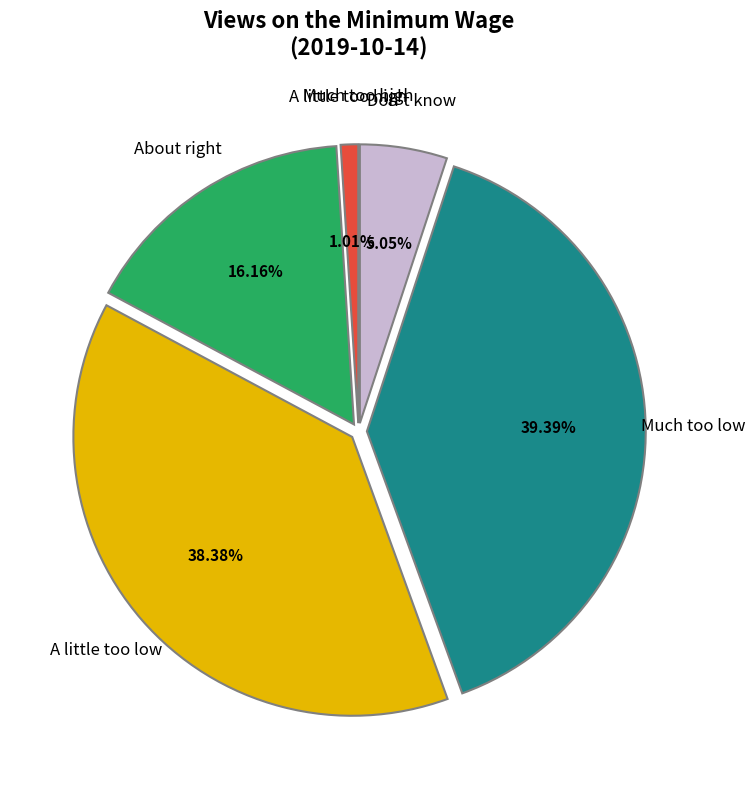

Does any single category account for the majority?

No